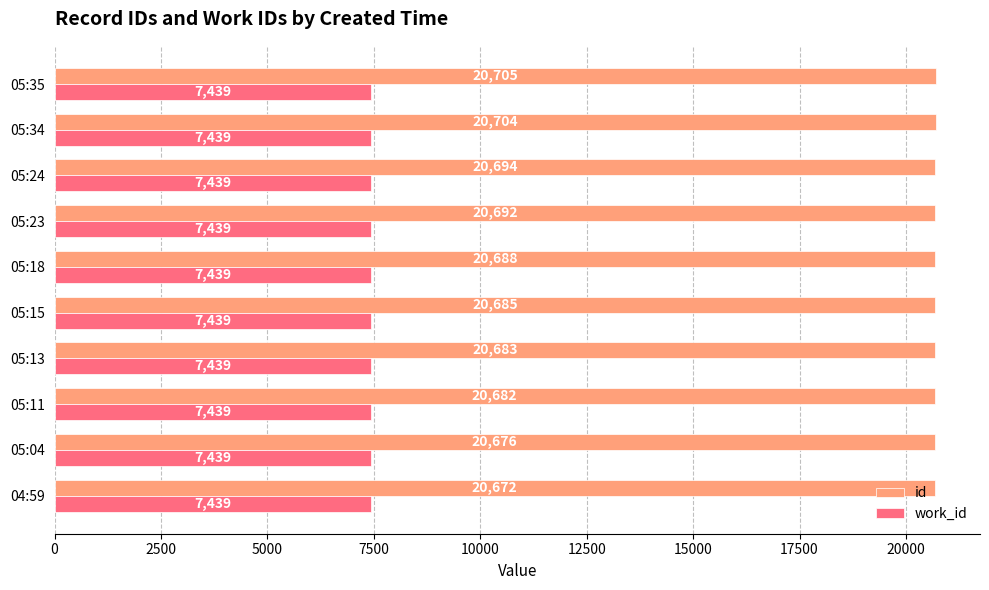

Which category has the highest value across all series?

05:35